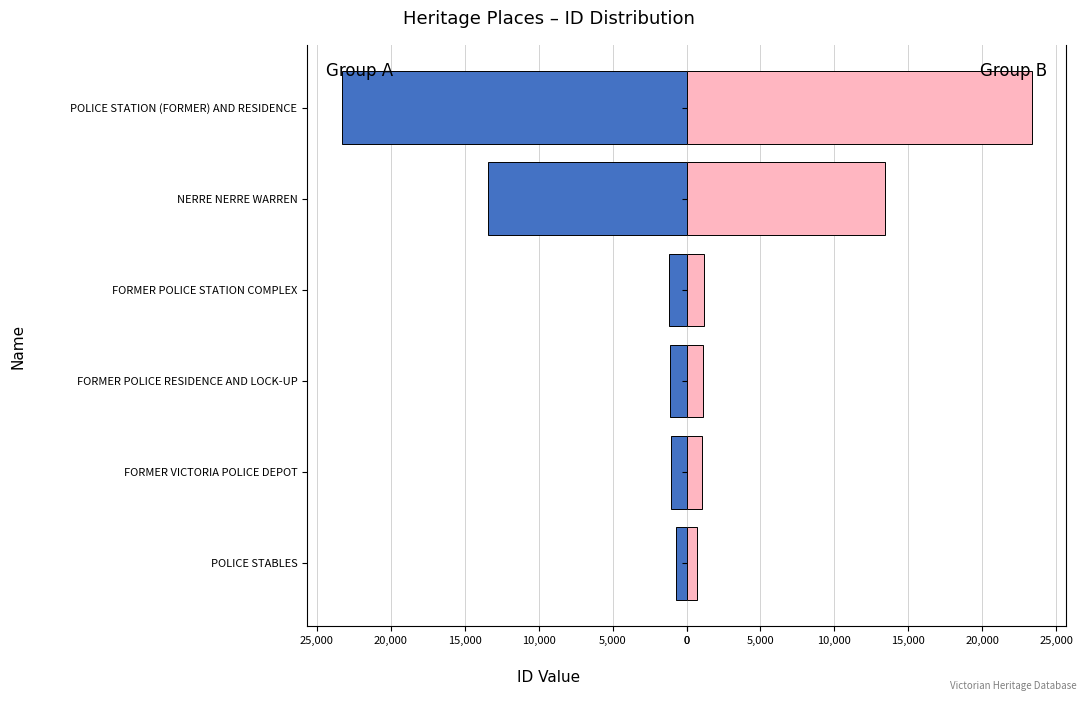

List the series in order of their peak value, lowest first.

Left (Male-style), Right (Female-style)